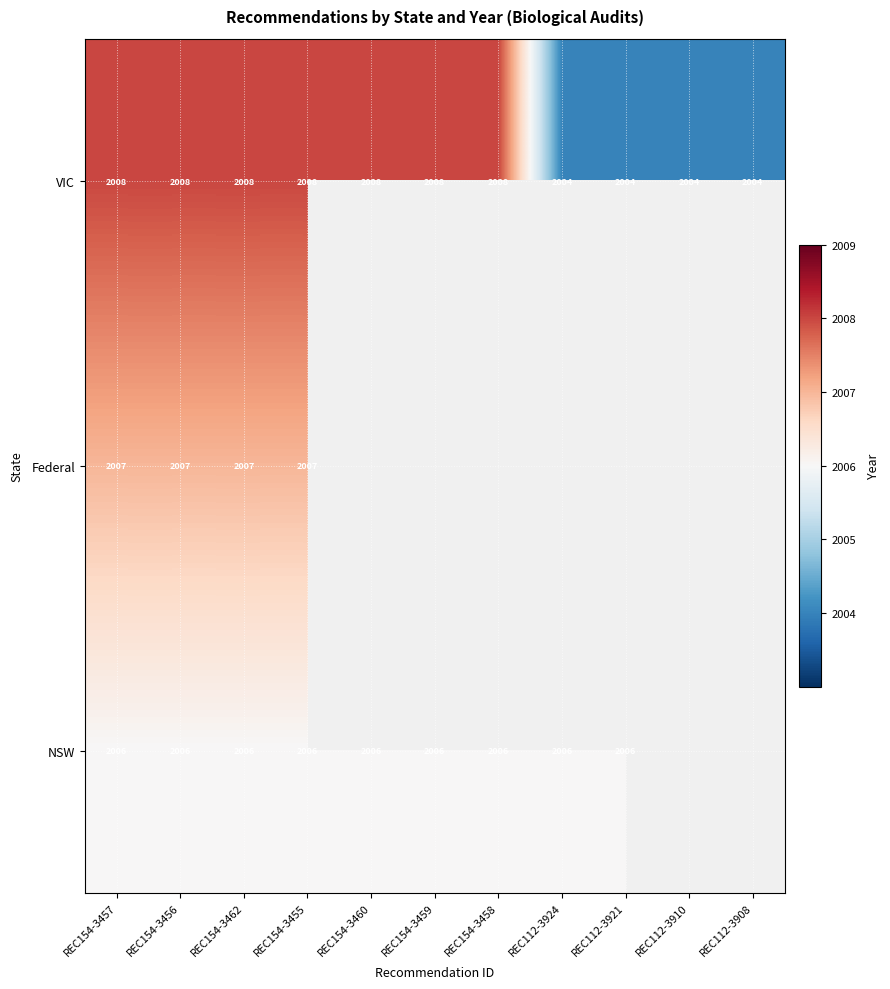

At which category is the sum across all series the highest?

REC154-3457